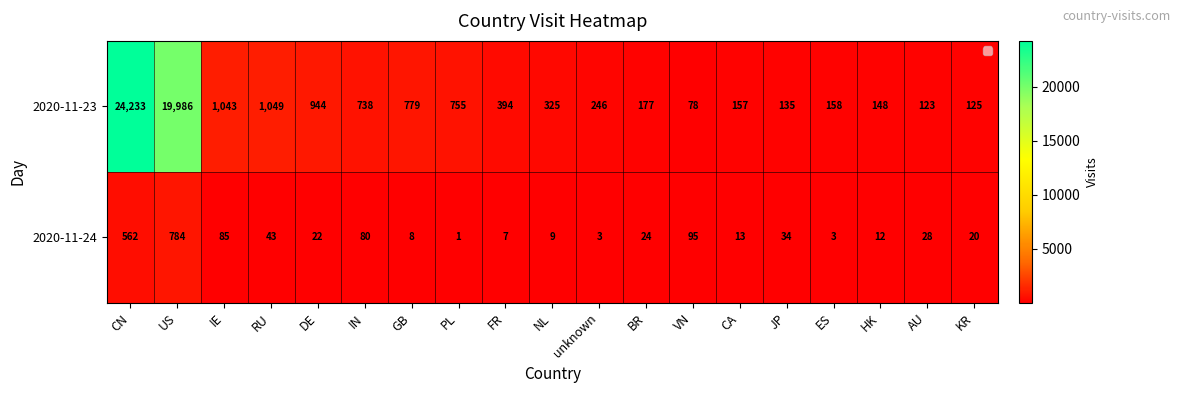

Count the number of data series in this chart.

2